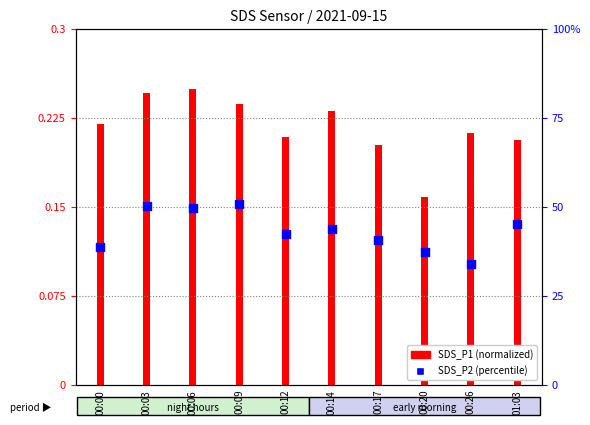

Which series has the largest Y range (max minus min)?

SDS_P2 (percentile)